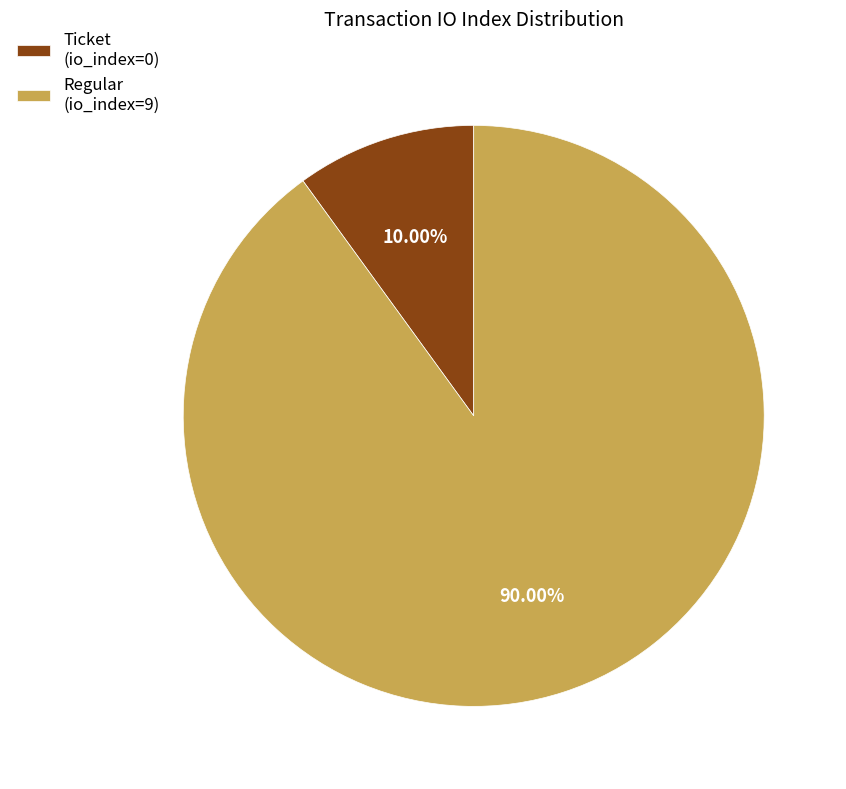

To the nearest percent, what percentage of the pie is Regular (io_index=9)?

90%